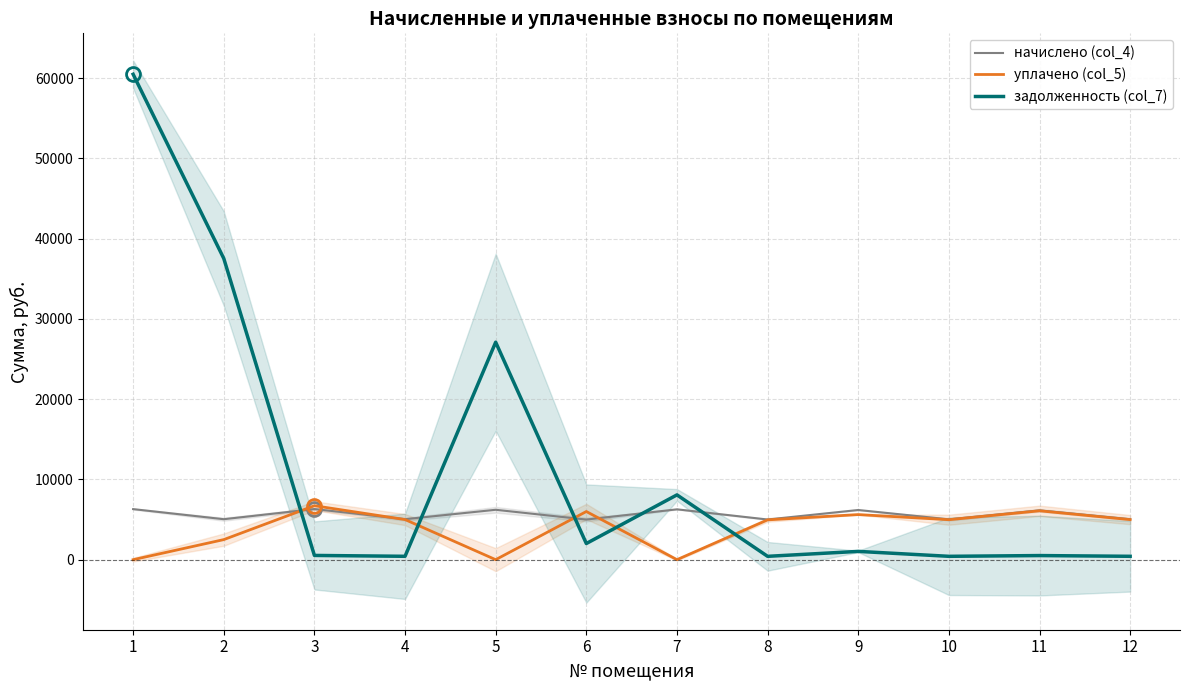

Is the value of уплачено (col_5) at 5 greater than the value of начислено (col_4) at 8?

No